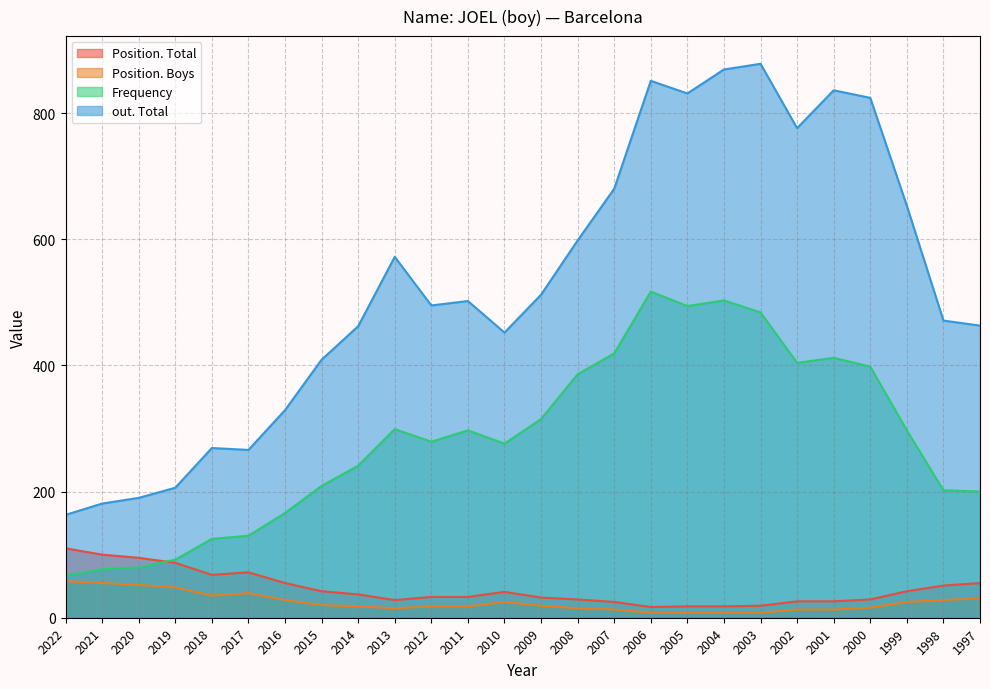

What is the value of the Frequency point at the 10th from the left?

299